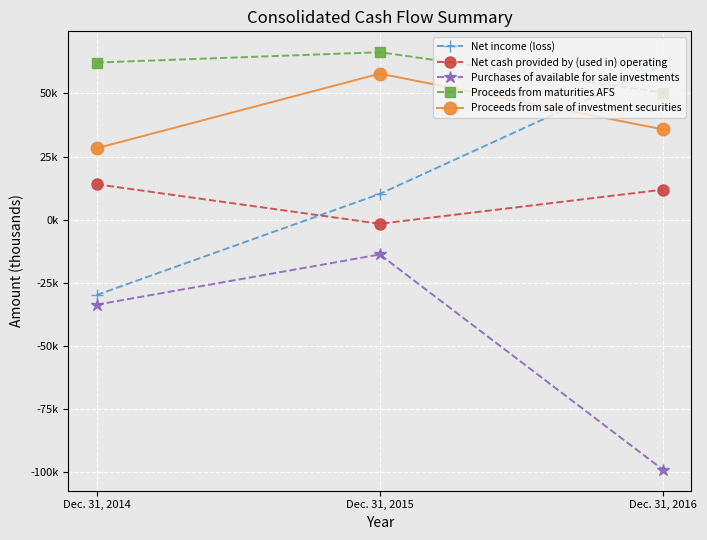

At which category is the sum across all series the highest?

Dec. 31, 2015